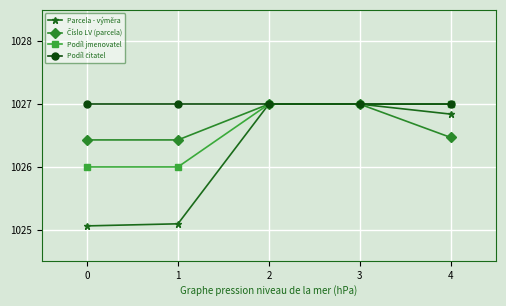

What is the total value across all series at 2?

4108.0